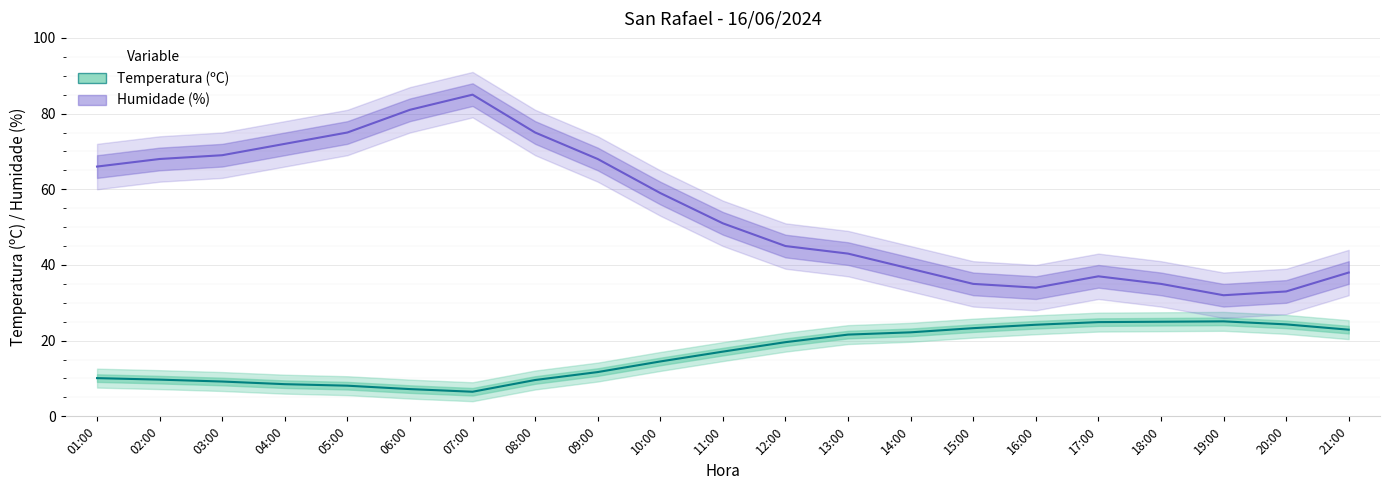

Where is the first local minimum for Humidade (%)?

16:00